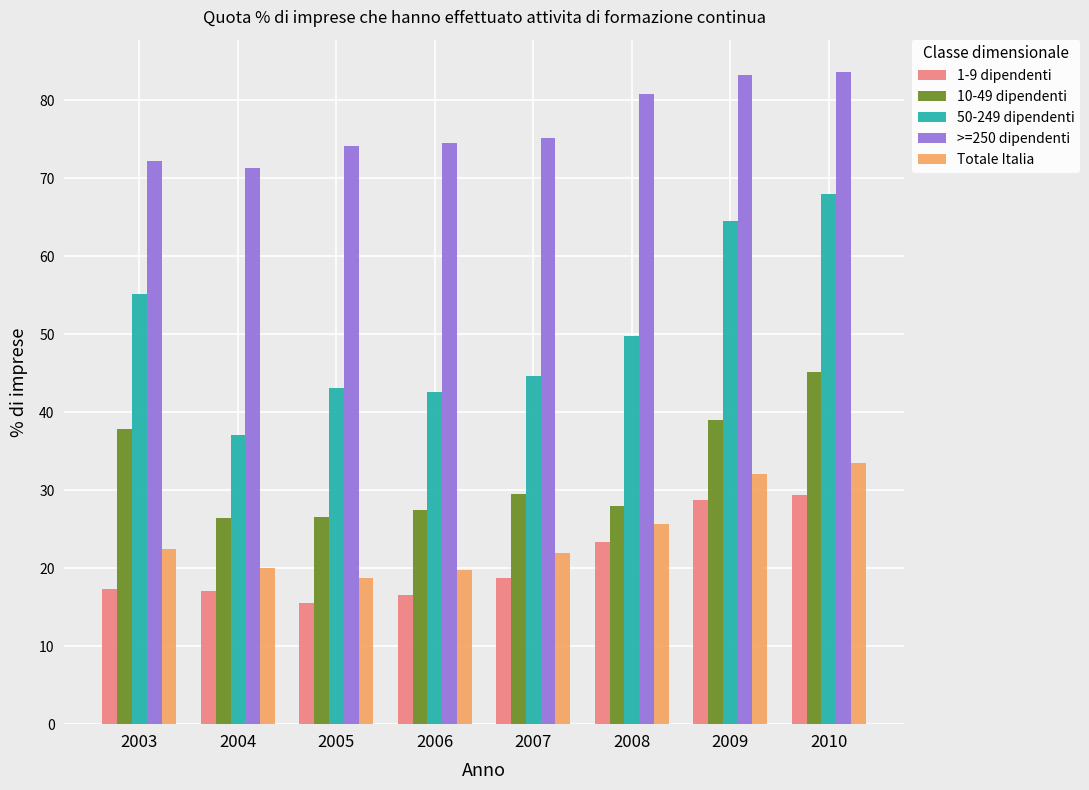

At how many categories does at least one series exceed 60?

8